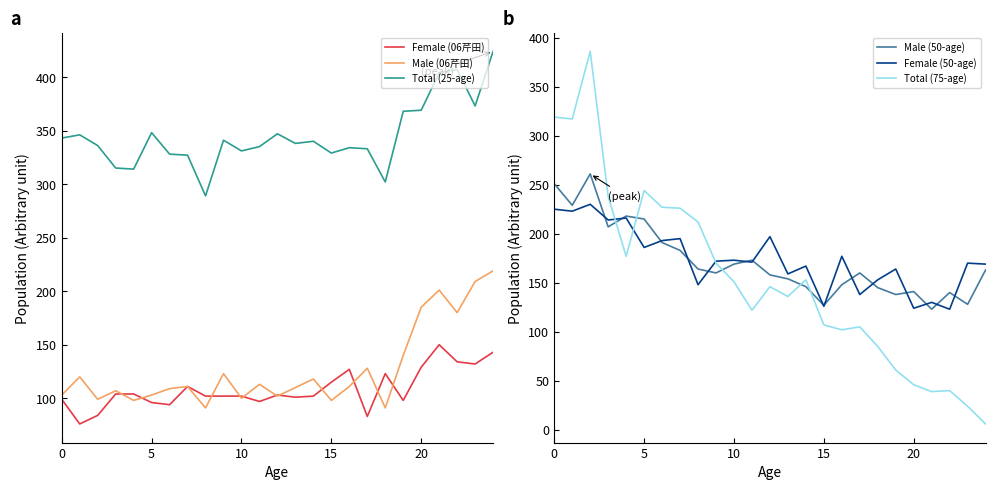

The Total (25-age) series shows 333 at 17. True or false?

True